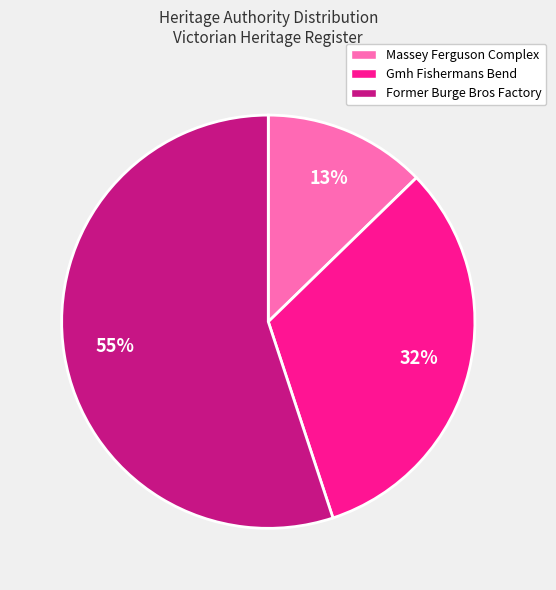

Do Massey Ferguson Complex and Gmh Fishermans Bend together represent more than half of the pie?

No